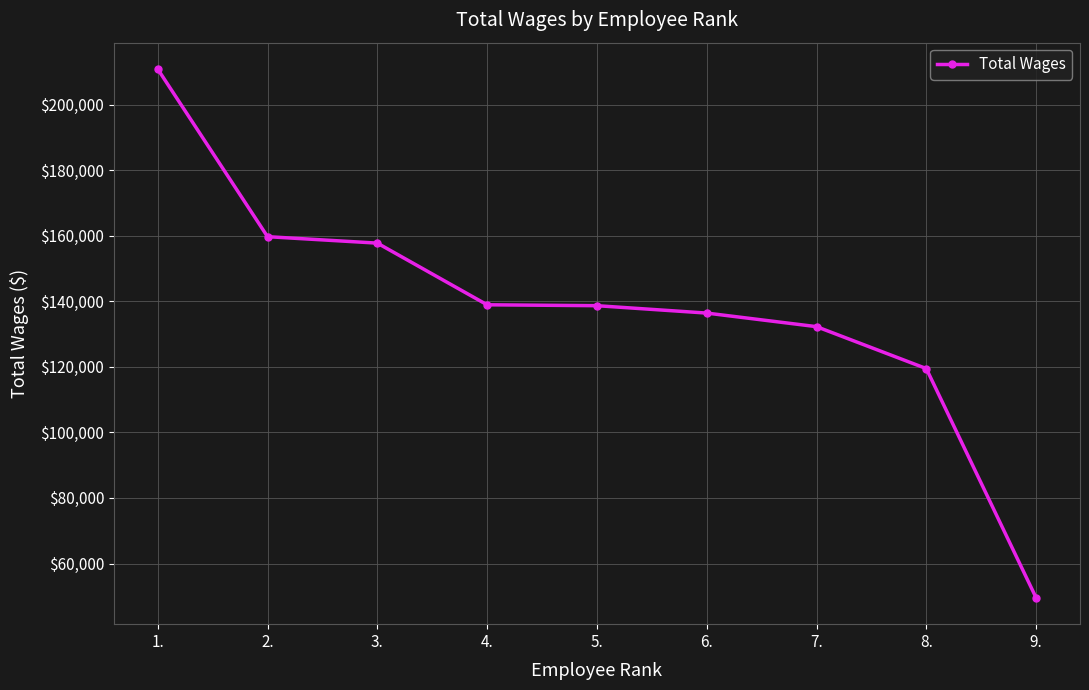

What is the sum of all values?

1243529